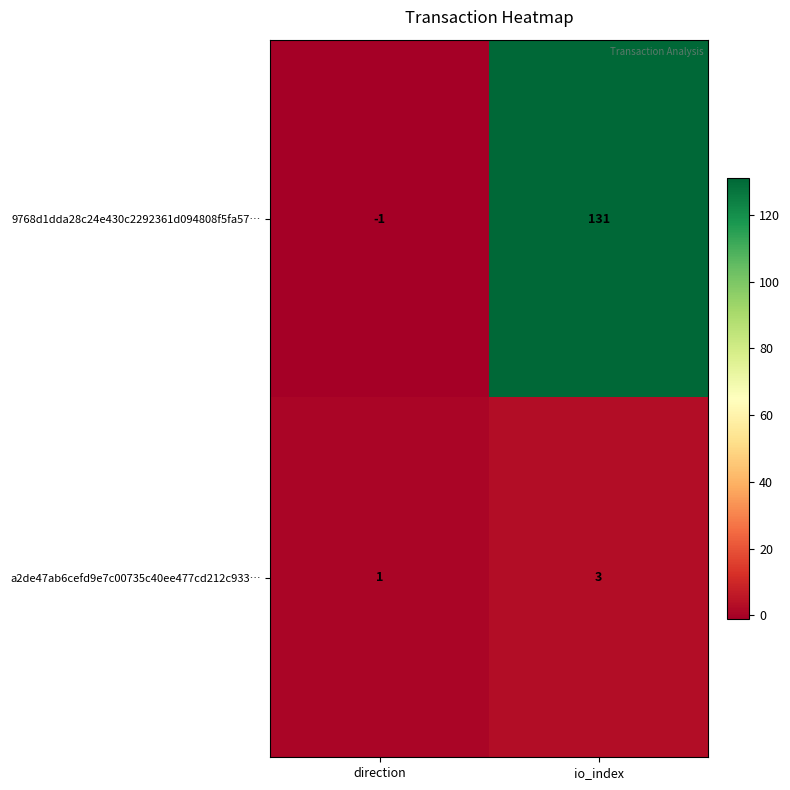

Where is 9768d1dda28c24e430c2292361d094808f5fa57… nearest to the value 65?

direction